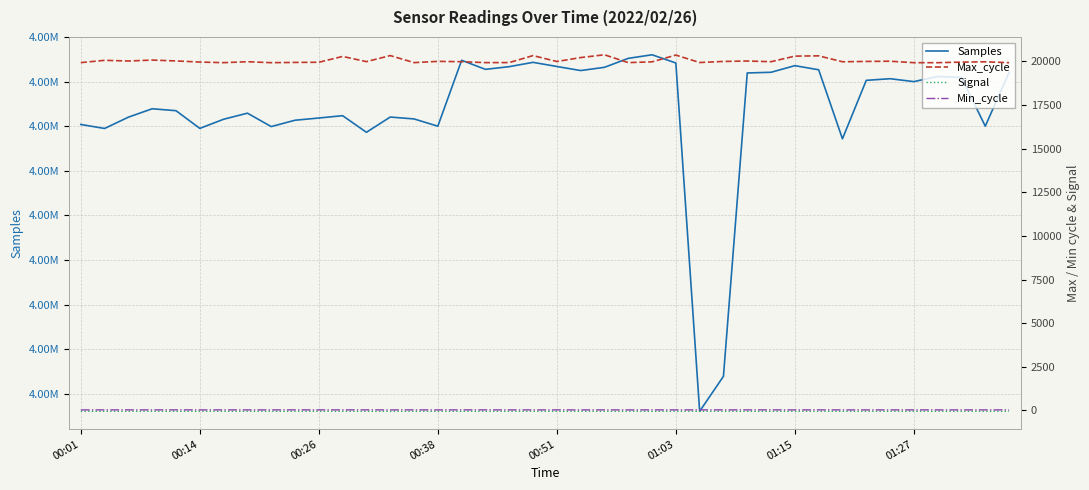

The Min_cycle series shows 48 at 19. True or false?

False